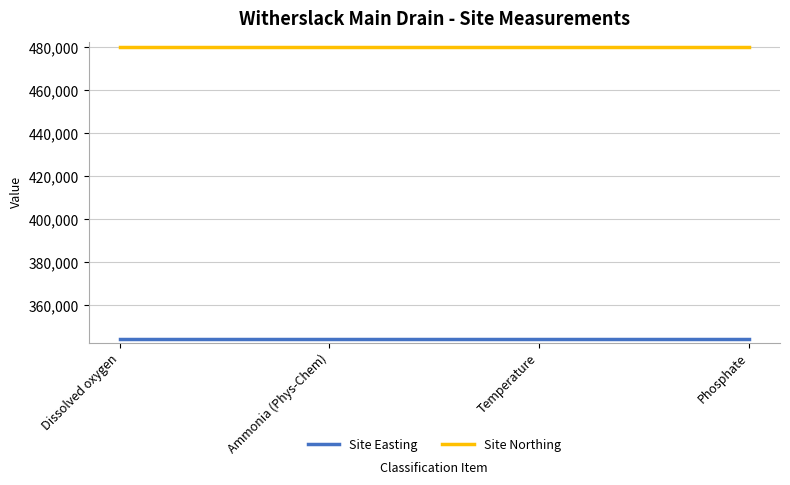

The Site Easting series shows 344200 at Temperature. True or false?

True